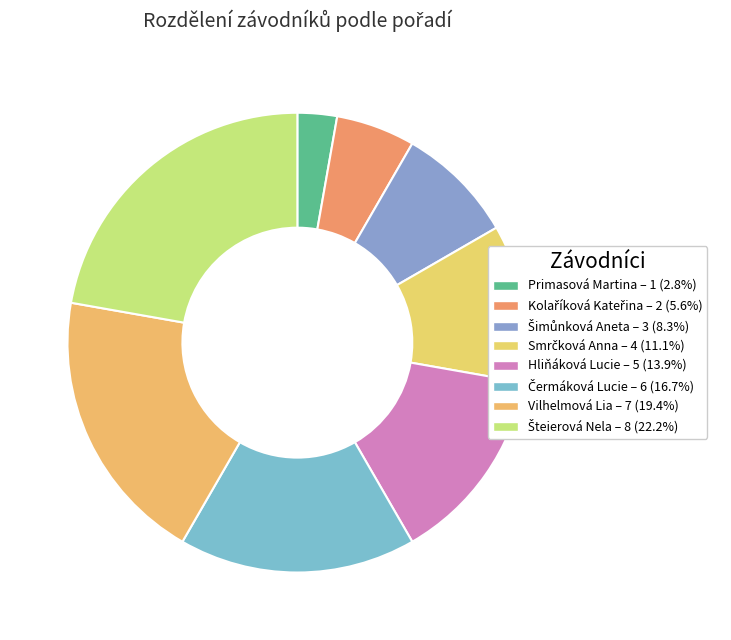

What is the largest slice in the pie chart?

Šteierová Nela